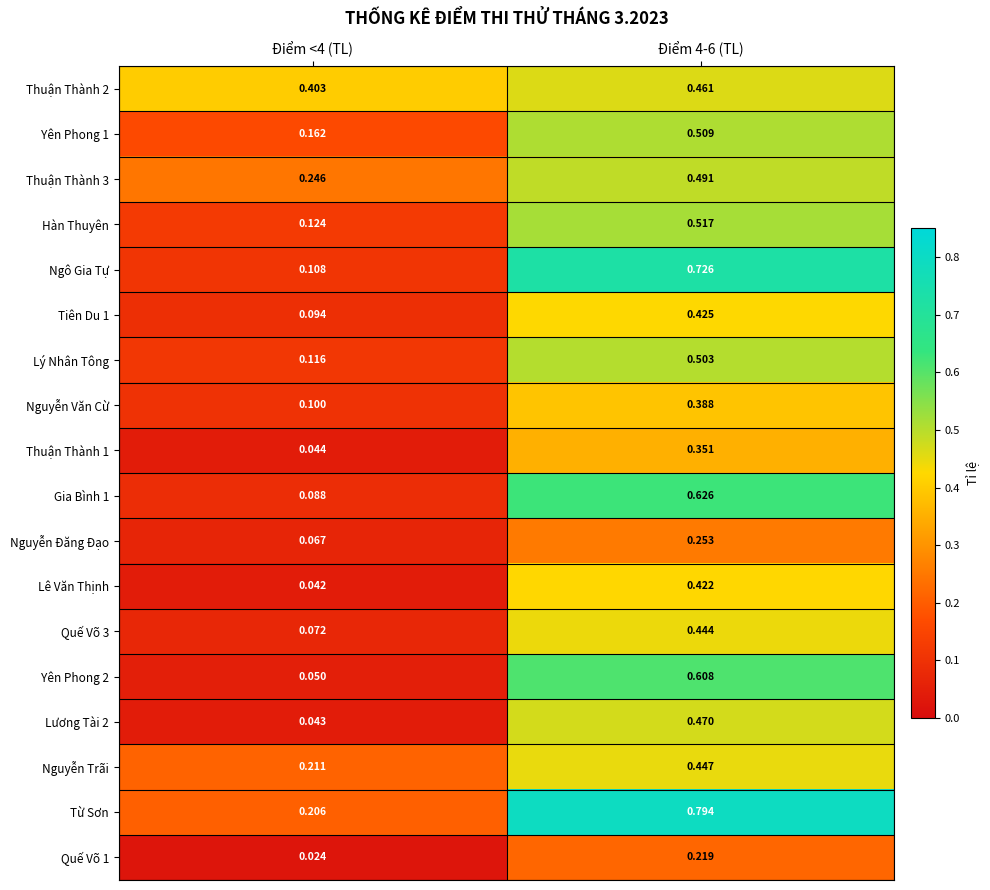

Which series has the largest total across all categories?

Từ Sơn